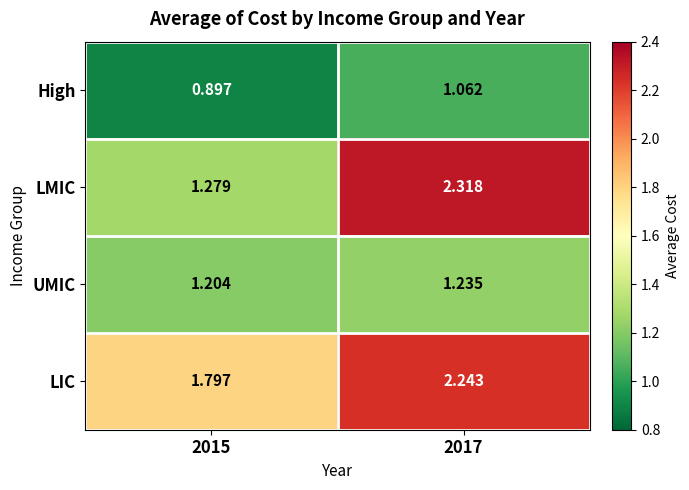

Which series has the largest range (max minus min)?

LMIC